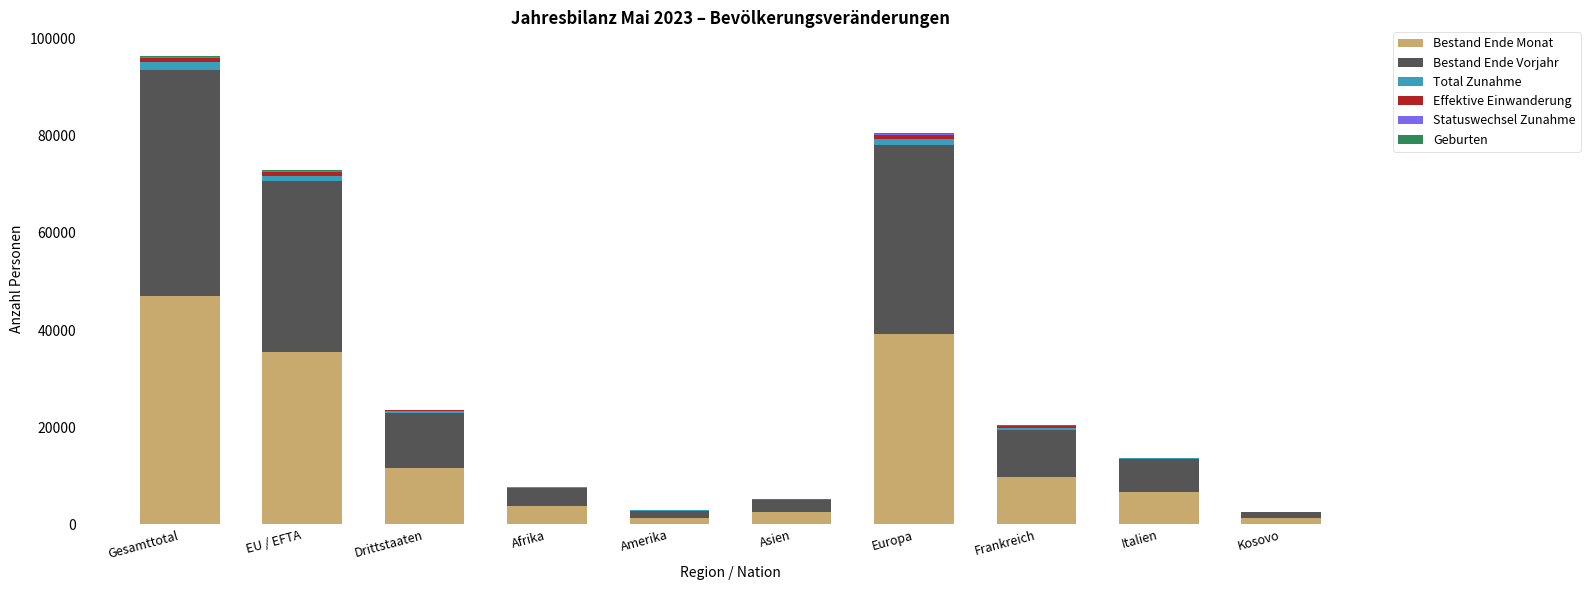

At which label does Bestand Ende Monat reach its peak?

Gesamttotal